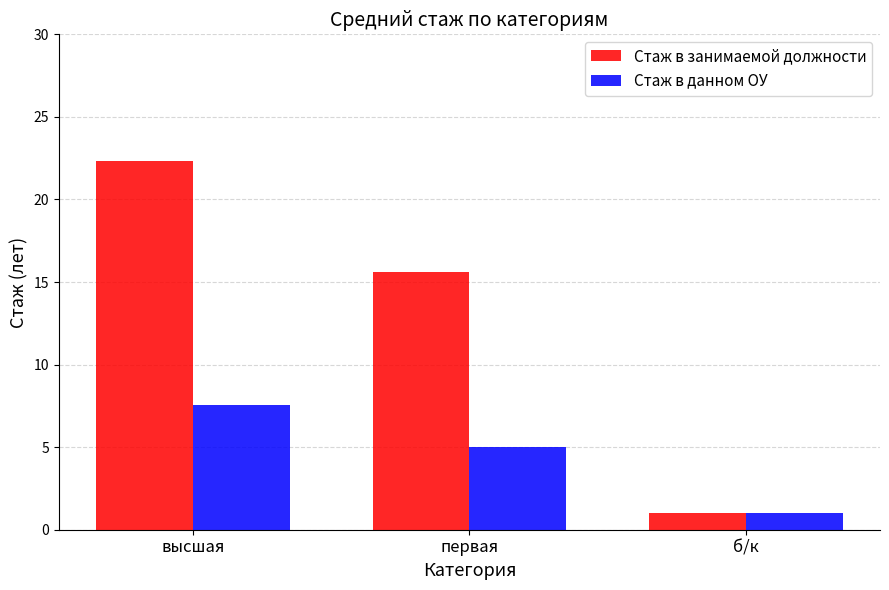

Which series has the largest total across all categories?

Стаж в занимаемой должности